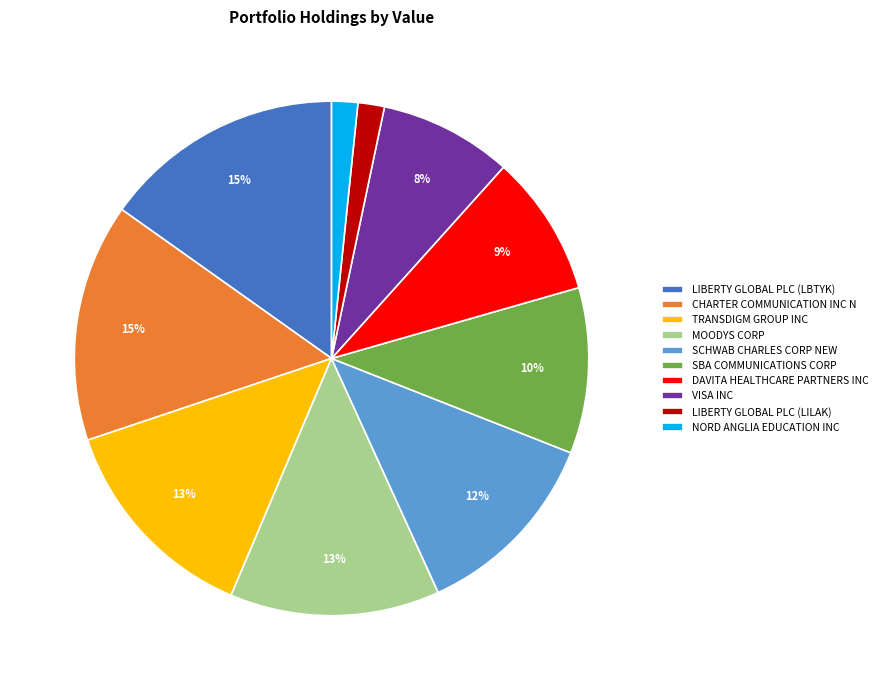

Is the sum of TRANSDIGM GROUP INC and DAVITA HEALTHCARE PARTNERS INC greater than half?

No